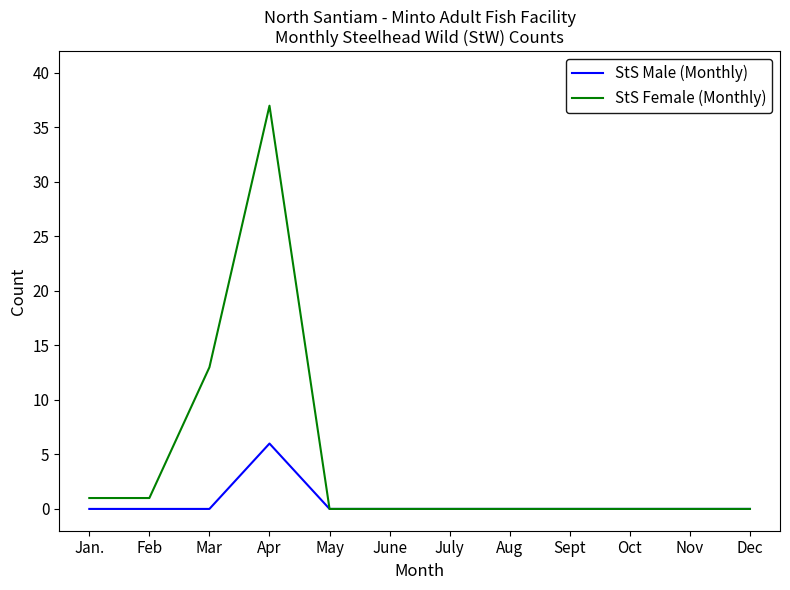

Which series changed the most between Mar and Apr?

StS Female (Monthly)